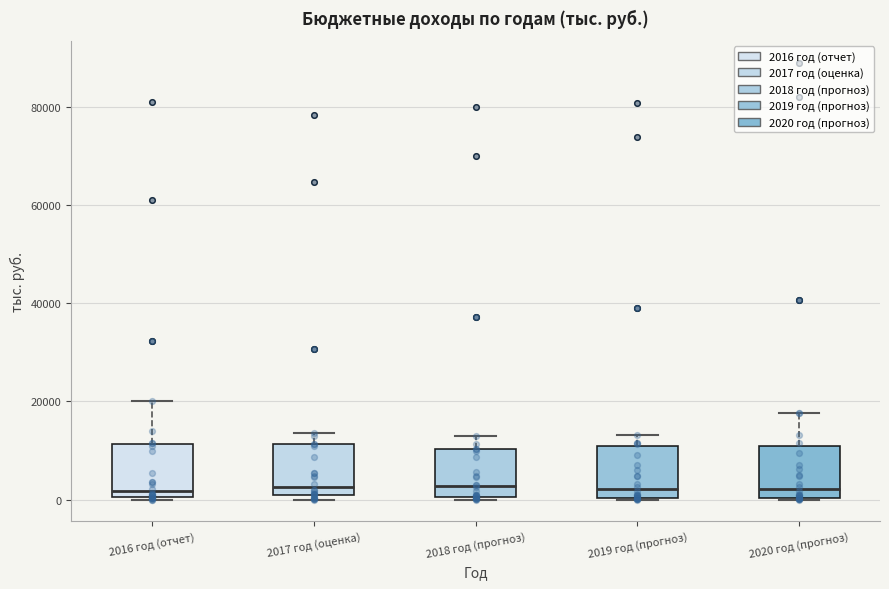

Reading left to right, transcribe this box plot: for each box, give where its median line is, the range the box spans, and where its two whiskers end, as read against the y-axis. The values are not printed on the chart, so give them approximately, as read against the axis.

2016 год (отчет): median 2000, box 0 to 12000, whiskers 0 to 20000
2017 год (оценка): median 2000, box 0 to 12000, whiskers 0 (just below the box's lower edge) to 14000
2018 год (прогноз): median 2000, box 0 to 10000, whiskers 0 to 14000
2019 год (прогноз): median 2000, box 0 to 10000, whiskers 0 to 14000
2020 год (прогноз): median 2000, box 0 to 12000, whiskers 0 to 18000